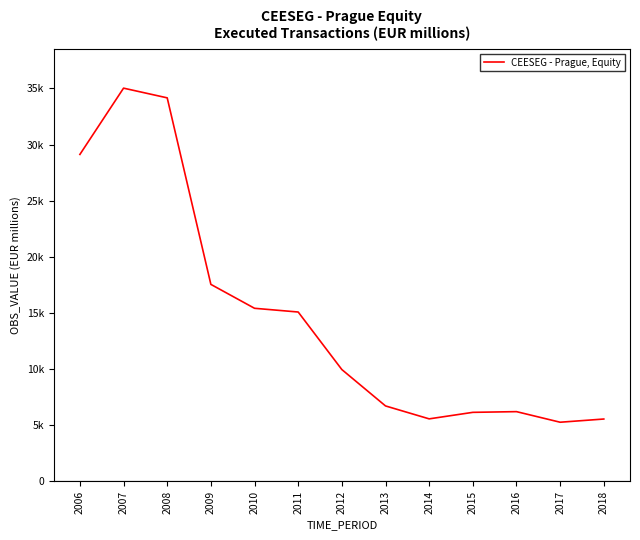

What is the sum of the values at 2018 and 2014?

11134.3